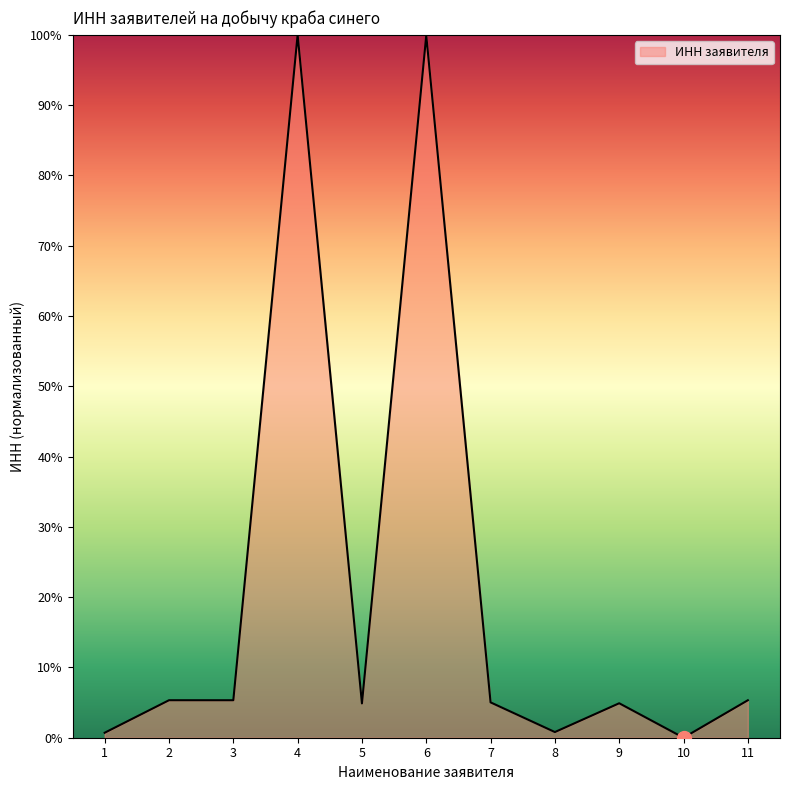

What is the greatest value displayed?

100.0